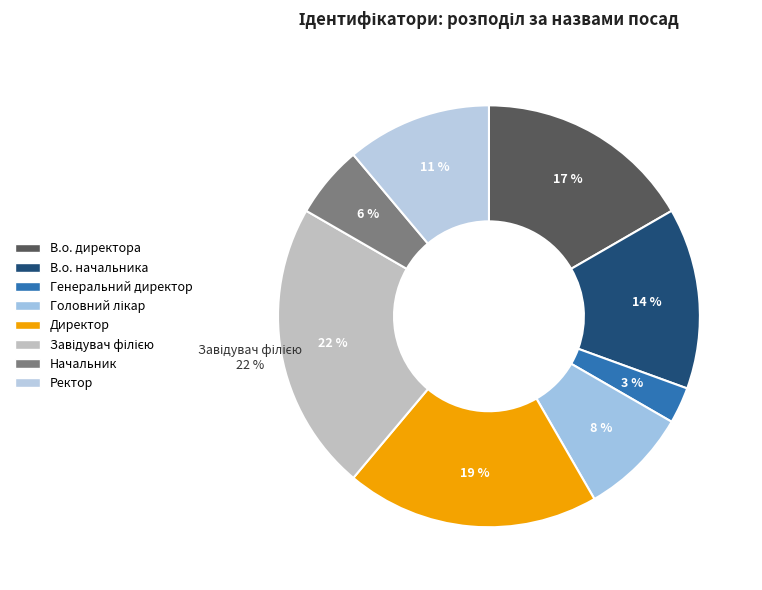

How many segments does this pie chart have?

8